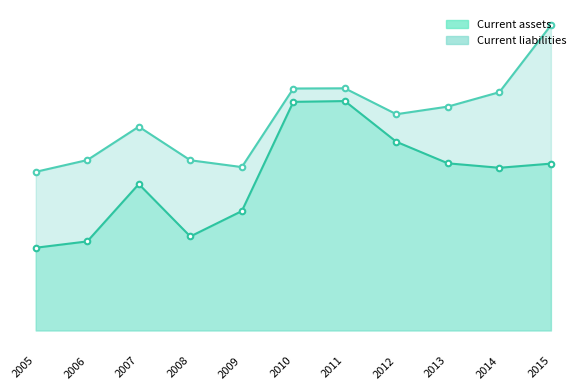

Which label corresponds to the largest value in the chart?

2015